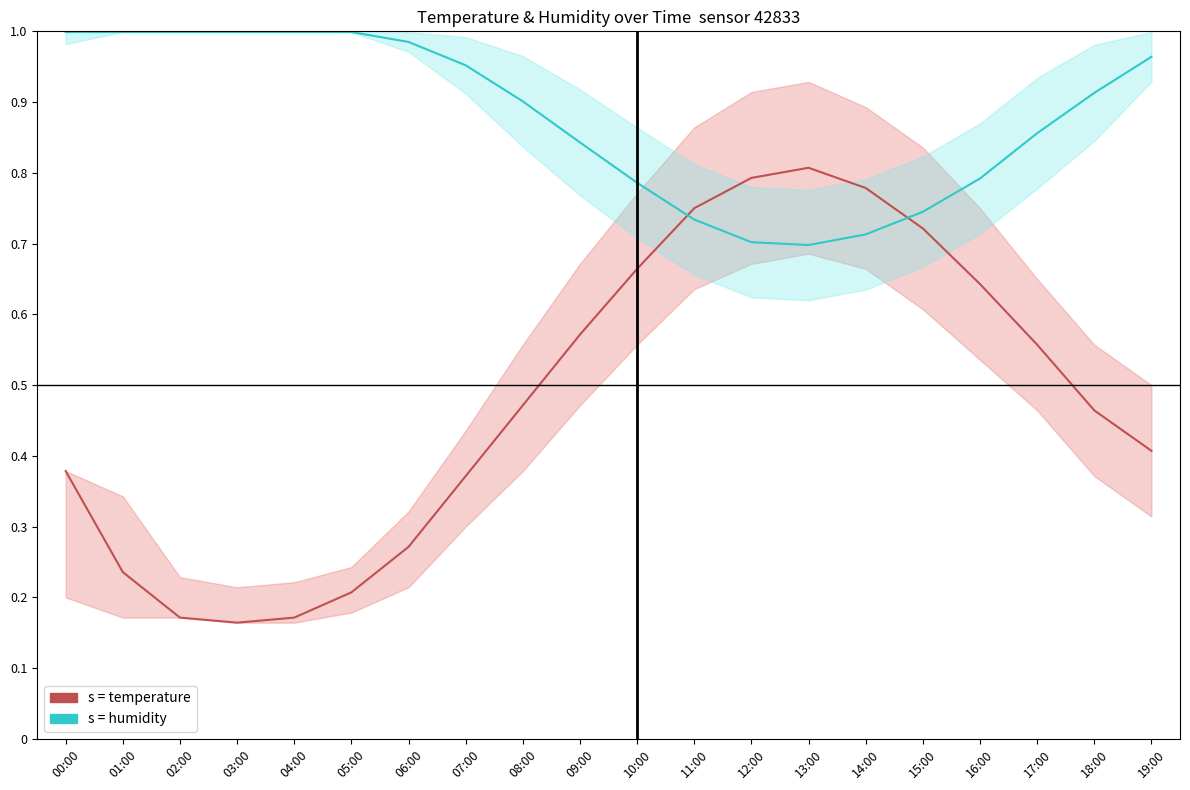

What is the difference between the maximum and minimum values in the s = temperature series?

0.6